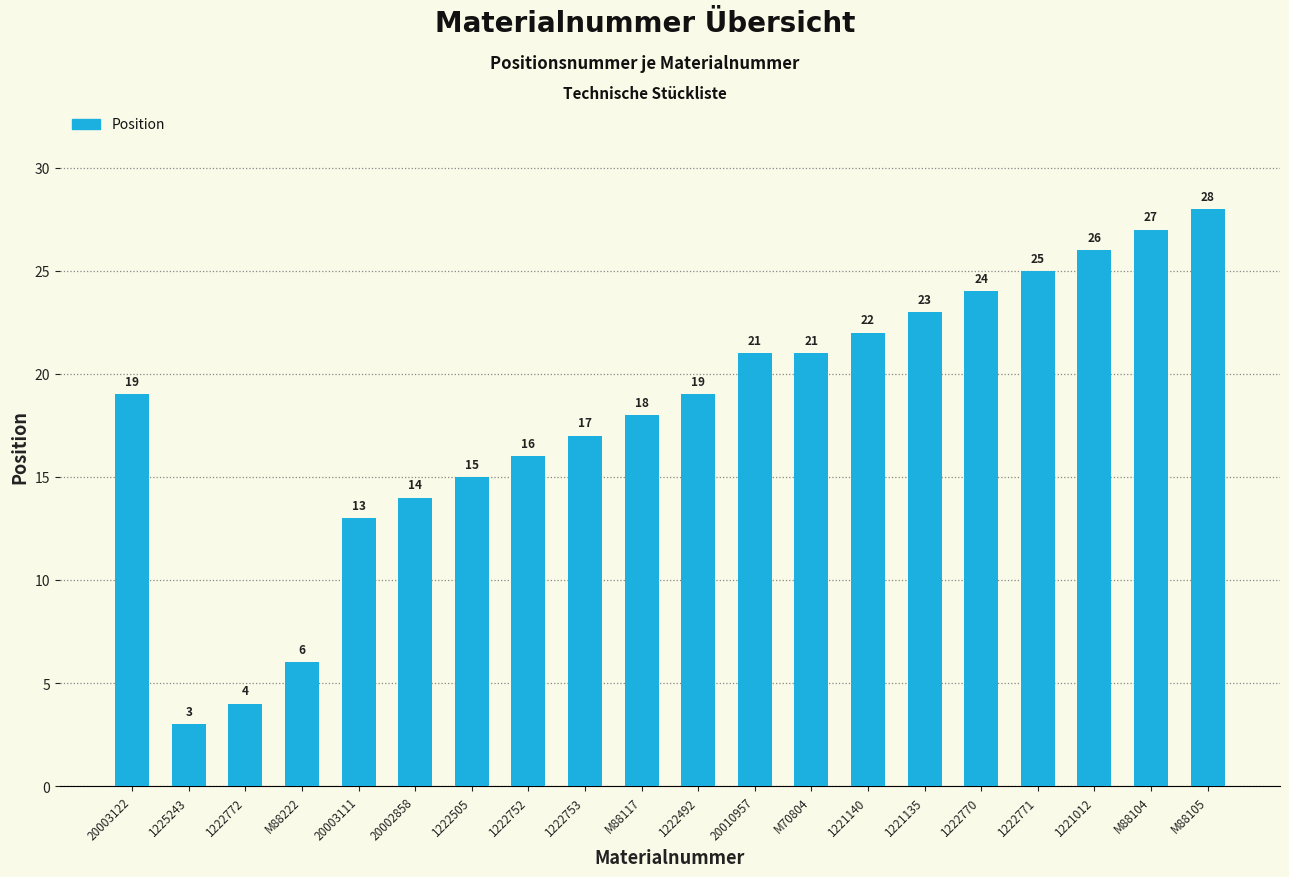

Which category has the highest value across all series?

M88105